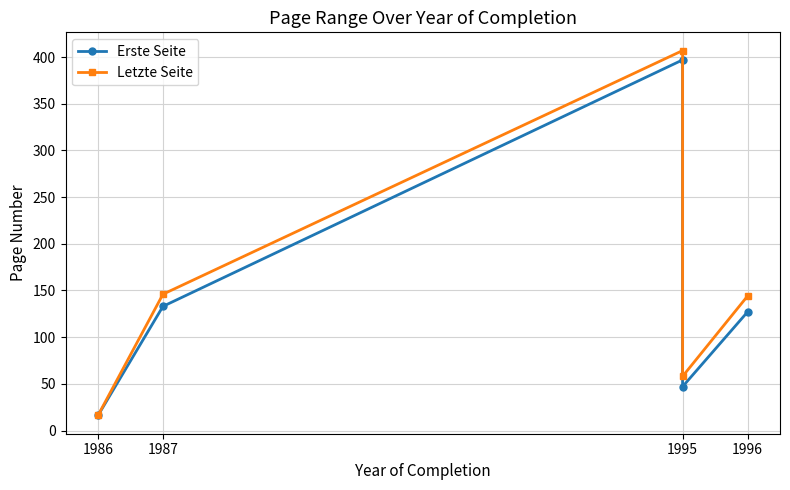

How many values in the Erste Seite series are below 127?

2